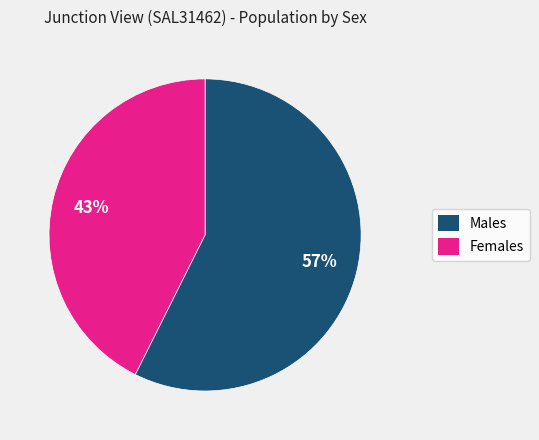

Is it true that Males is 57% of the pie?

True